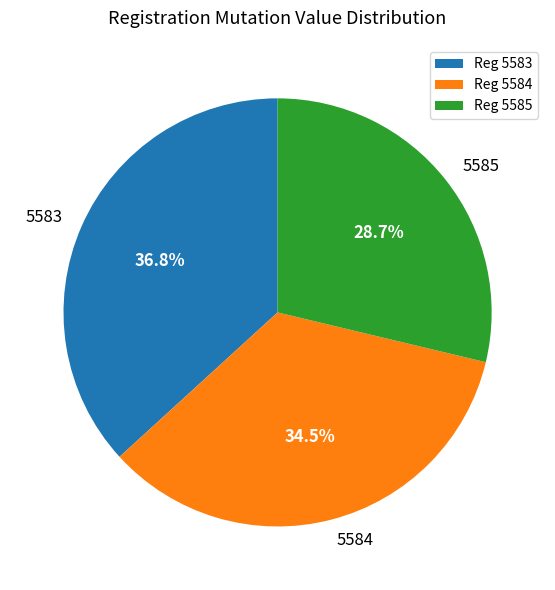

Does any single category account for the majority?

No